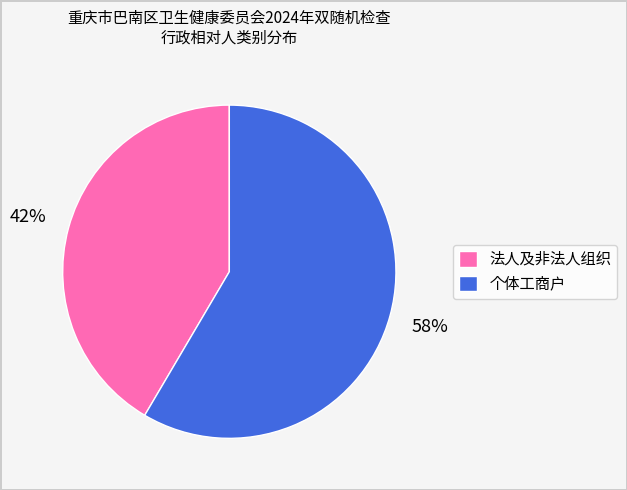

Approximately how many times larger is the value at 个体工商户 compared to 法人及非法人组织?

1.4